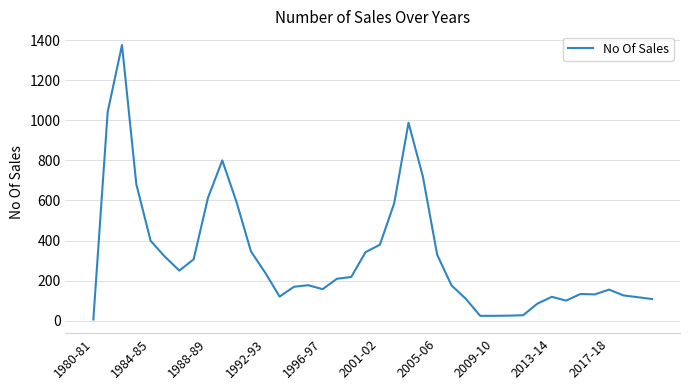

What is the maximum value shown in the chart?

1376